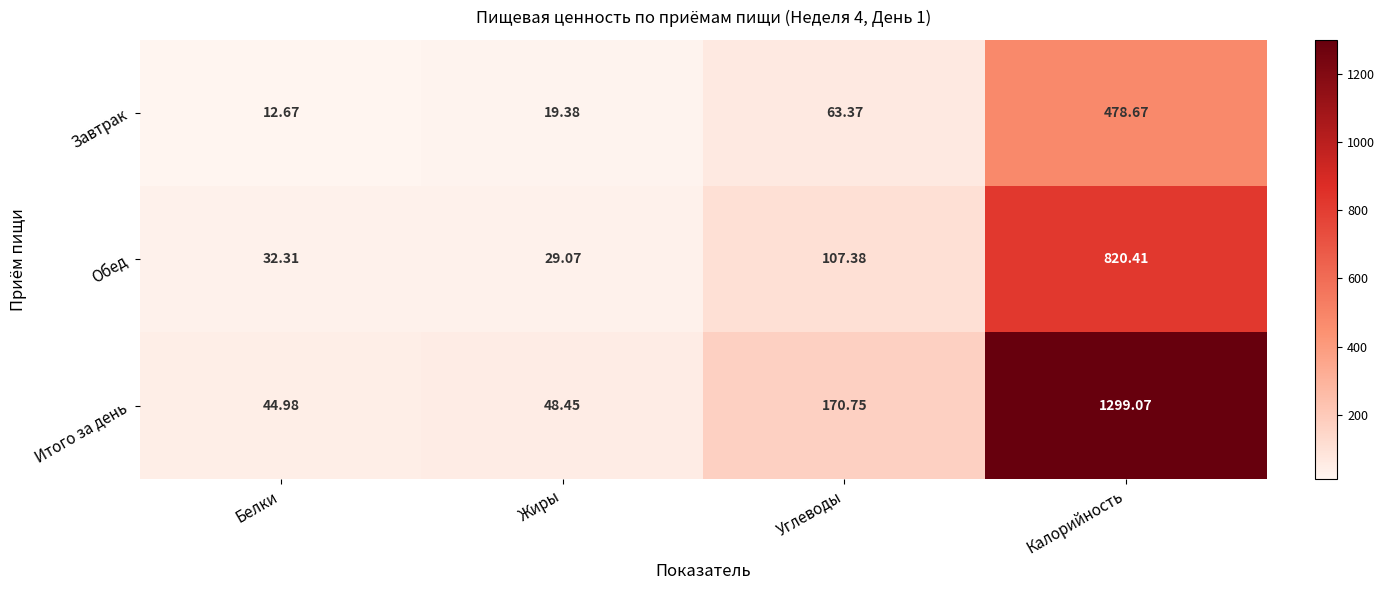

Which series has the largest total across all categories?

Итого за день